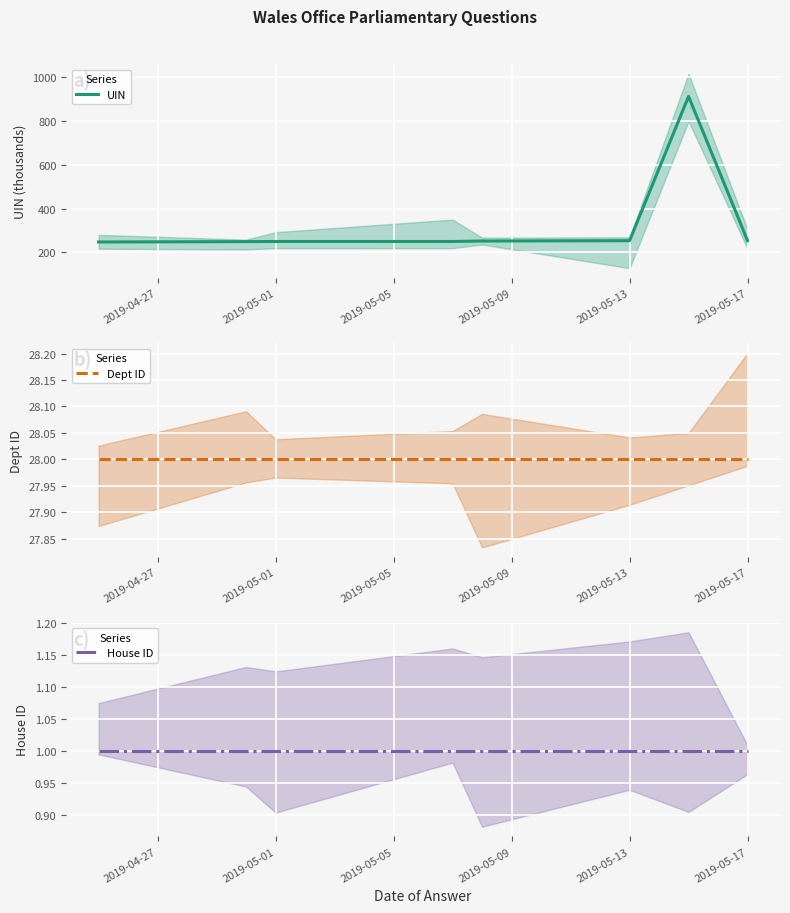

How many lines are shown in the chart?

3